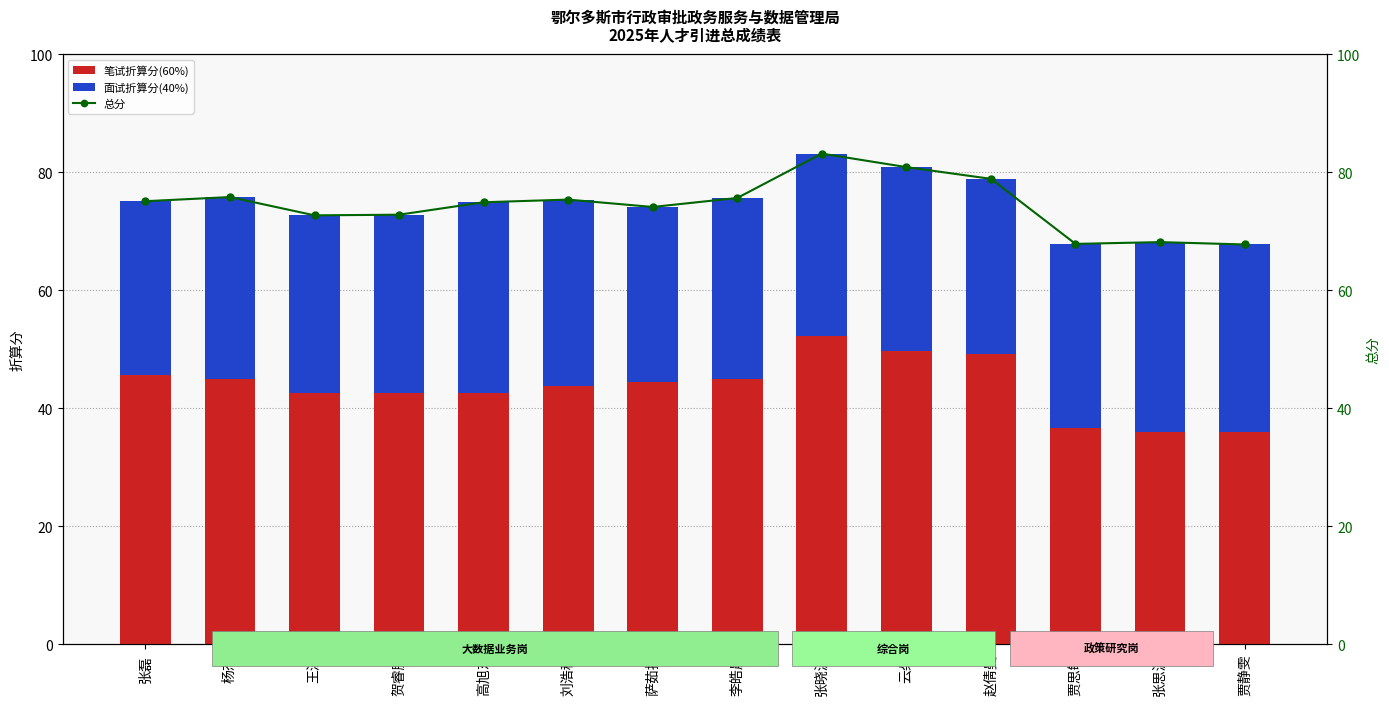

What is the difference between the second highest and second lowest values in the 笔试折算分(60%) series?

13.8